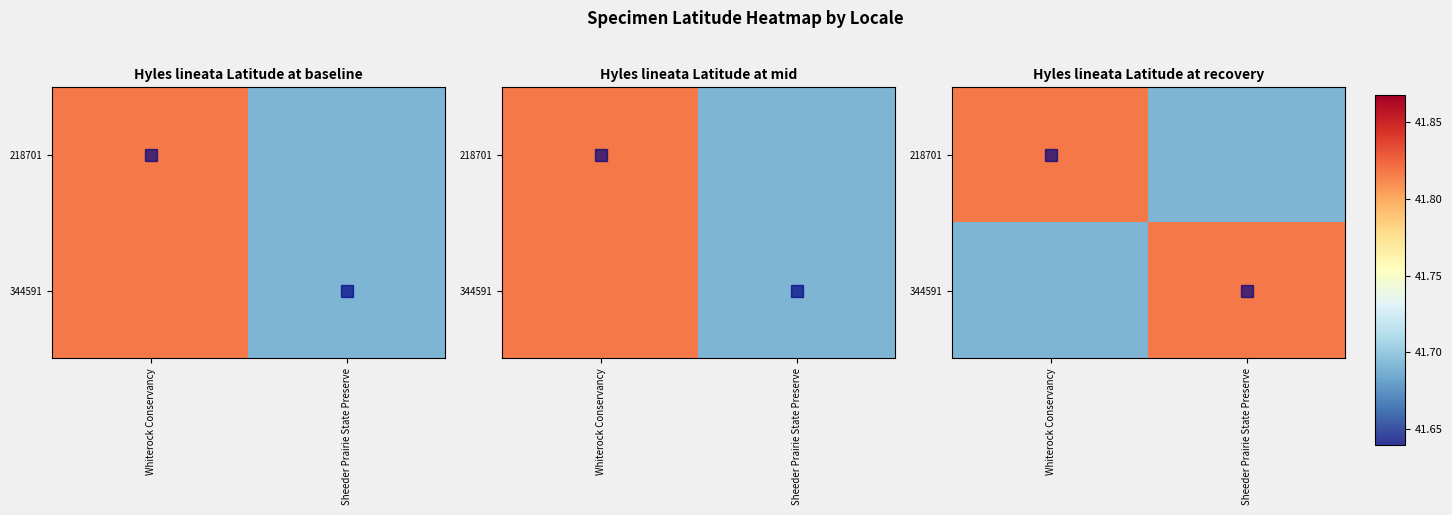

Which has a higher value, Whiterock Conservancy or Sheeder Prairie State Preserve?

Whiterock Conservancy